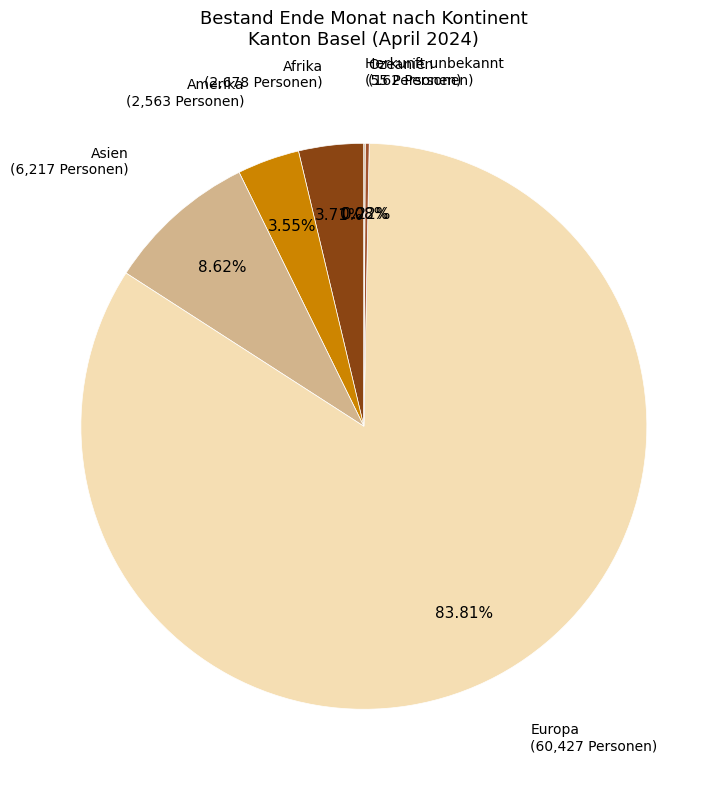

What is the smallest slice in the pie chart?

Herkunft unbekannt